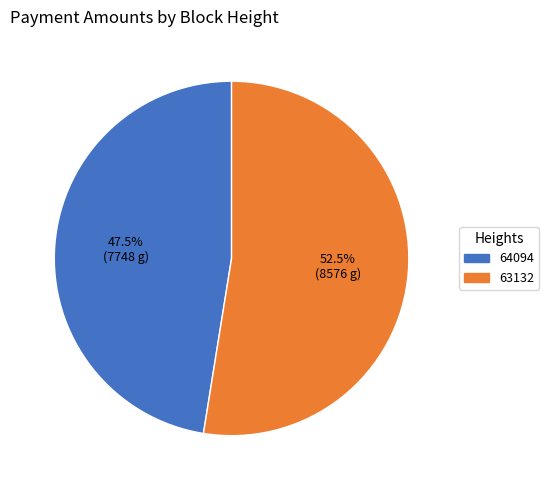

How many segments does this pie chart have?

2